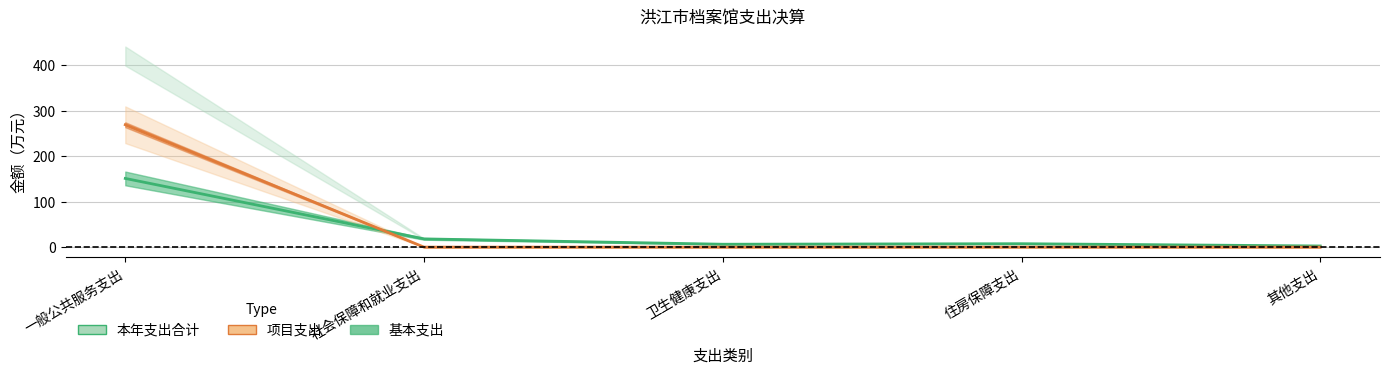

Where is 本年支出合计 nearest to the value 134?

社会保障和就业支出